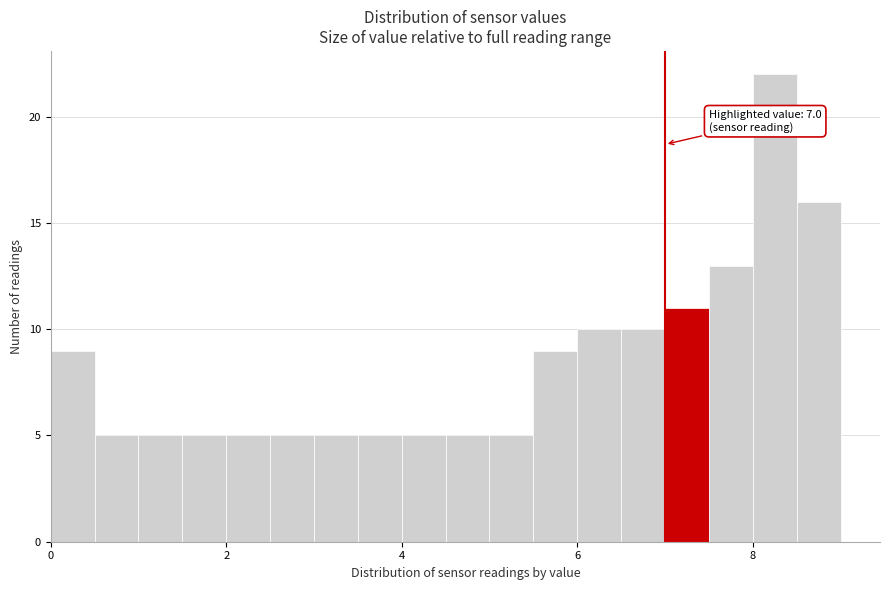

Around what value on the x-axis is the tallest bar? Give the approximate position of its centre, as read against the axis.

8.2